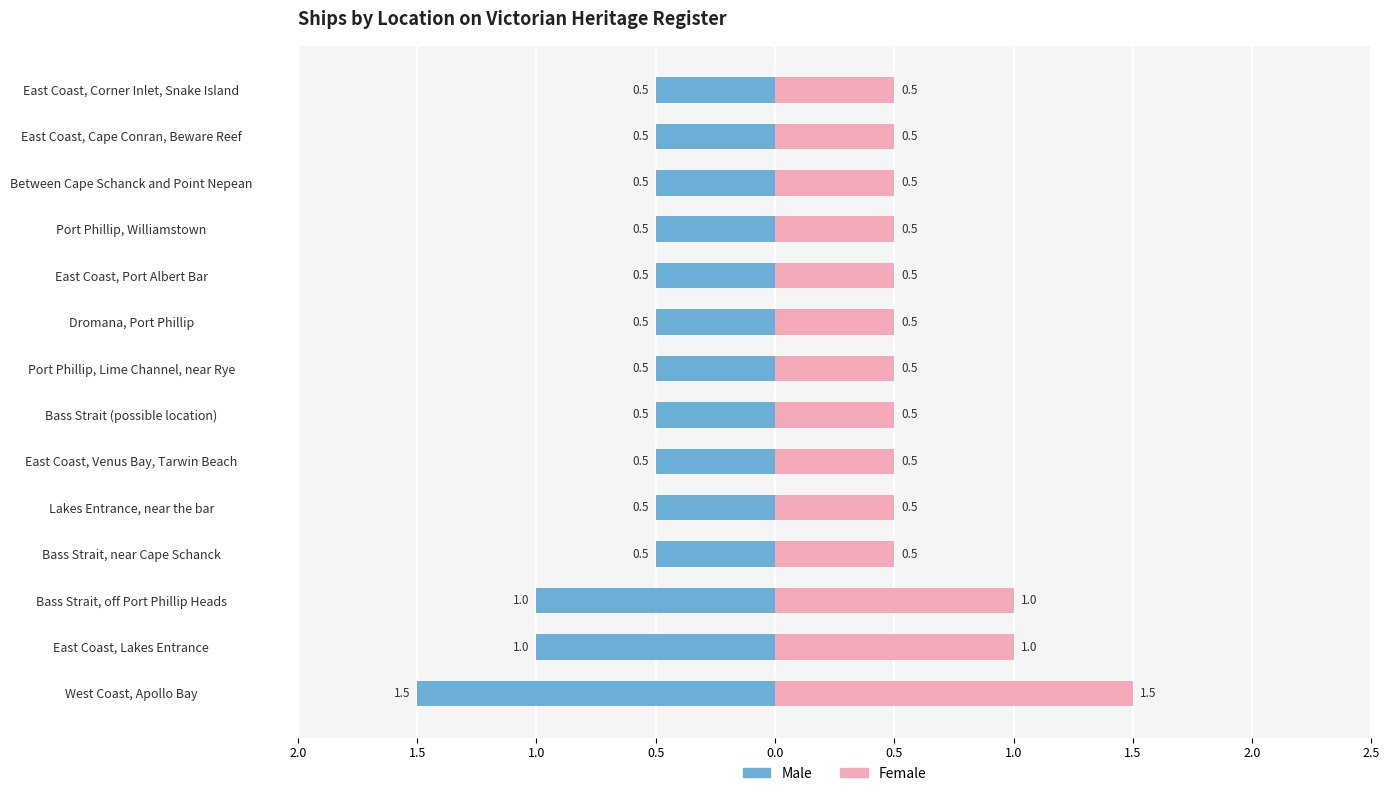

What is the average value of the Male series?

-0.6